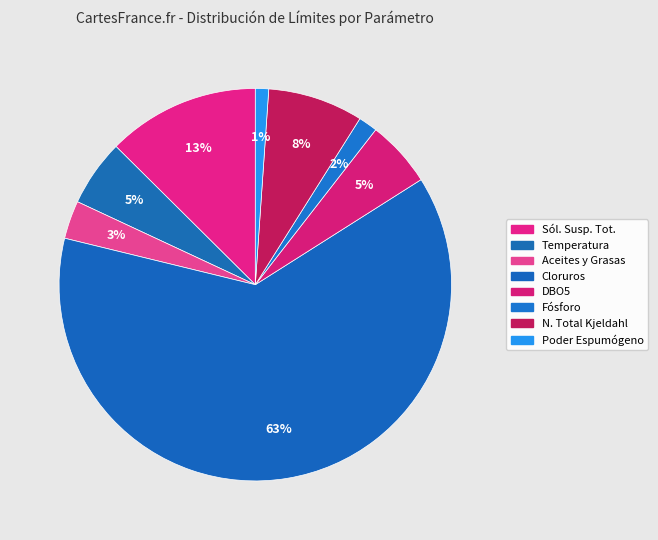

Which has a higher value, Aceites y Grasas or Temperatura?

Temperatura